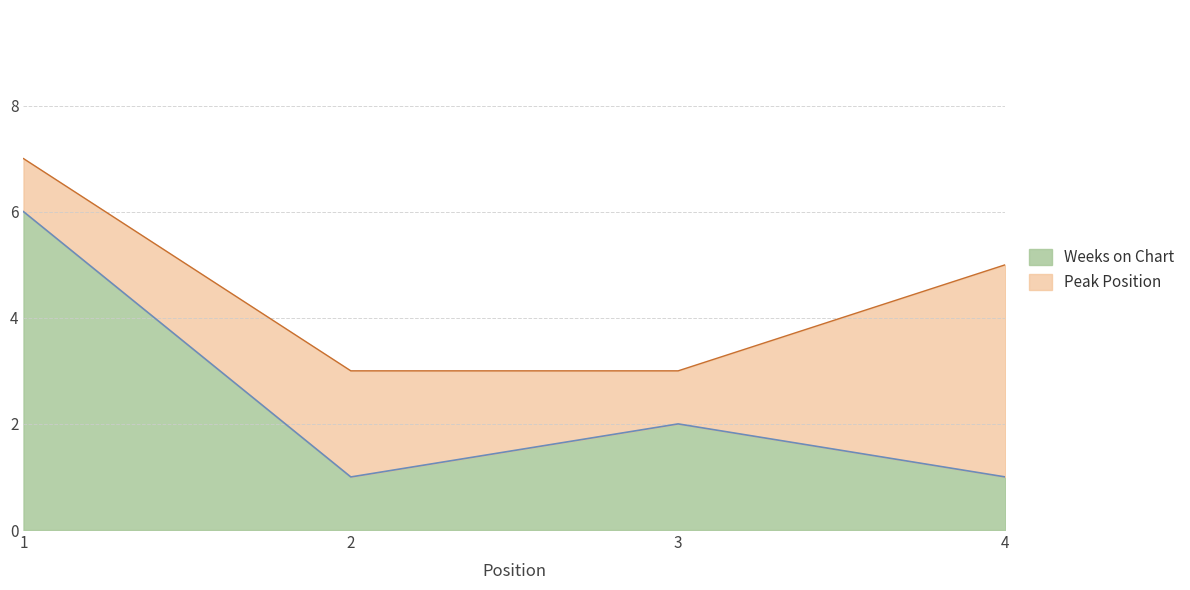

What is the difference between the maximum and minimum values?

5